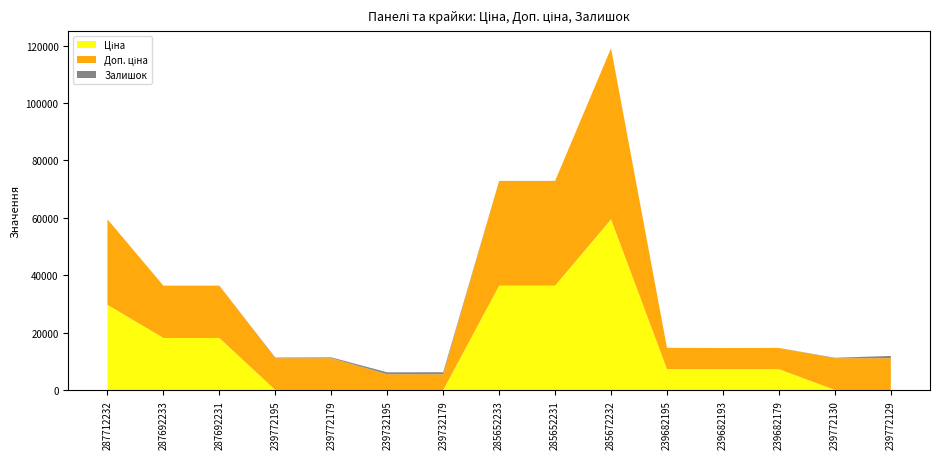

Reading left to right, extract all data points from this chart.

Ціна: 287712232=29761.5	287692233=18212.0	287692231=18212.0	239772195=110.5	239772179=110.5	239732195=55.3	239732179=55.3	285652233=36424.0	285652231=36424.0	285672232=59523.0	239682195=7360.2	239682193=7360.2	239682179=7360.2	239772130=110.5	239772129=110.5
Доп. ціна: 287712232=29761.5	287692233=18212.0	287692231=18212.0	239772195=11055.0	239772179=11055.0	239732195=5528.0	239732179=5528.0	285652233=36424.0	285652231=36424.0	285672232=59523.0	239682195=7360.2	239682193=7360.2	239682179=7360.2	239772130=11055.0	239772129=11055.0
Залишок: 287712232=0.0	287692233=0.0	287692231=0.0	239772195=218.0	239772179=290.0	239732195=670.0	239732179=702.0	285652233=15.0	285652231=24.0	285672232=17.0	239682195=43.0	239682193=0.0	239682179=17.0	239772130=156.0	239772129=786.0